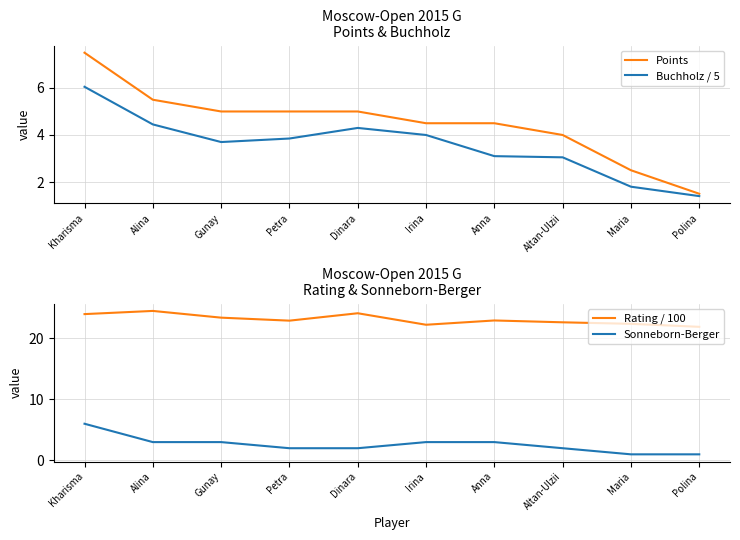

Which series changed the most between Dinara and Irina?

Rating / 100